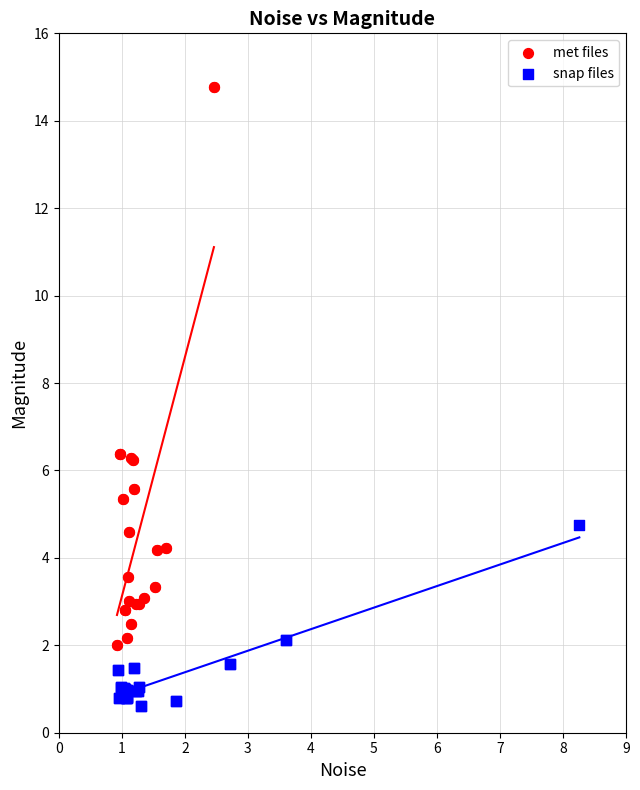

Which series reaches the minimum Y coordinate?

snap files